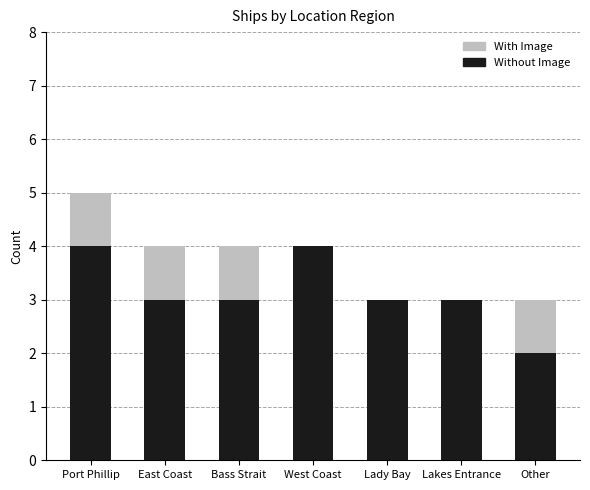

True or false: Without Image has a value of 3 at Bass Strait.

True